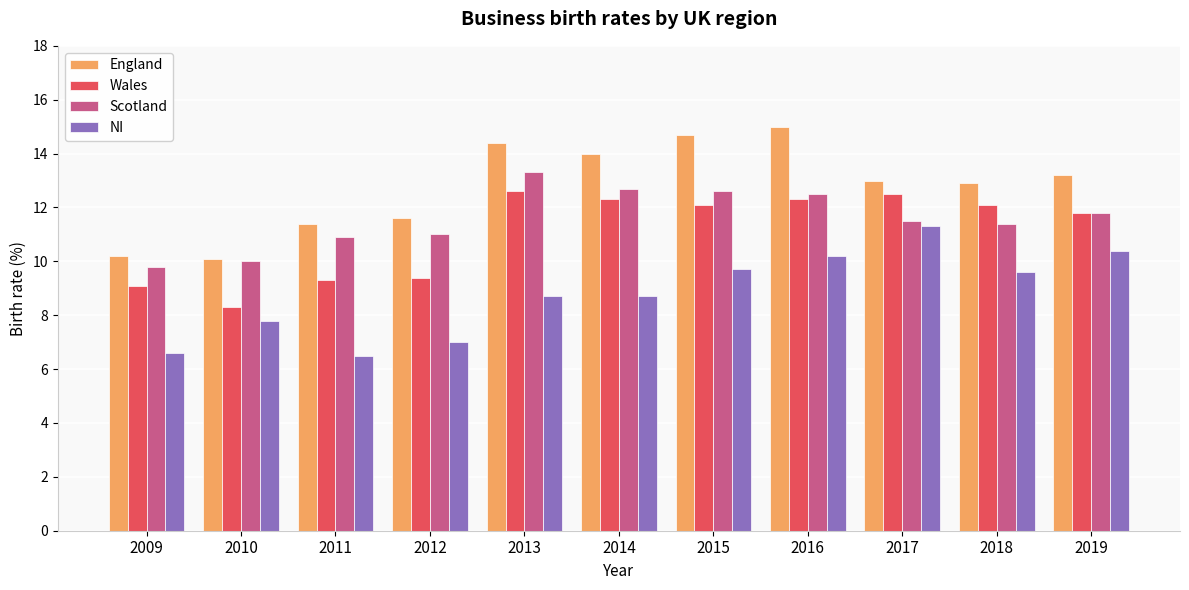

List the series in order of their peak value, lowest first.

NI, Wales, Scotland, England